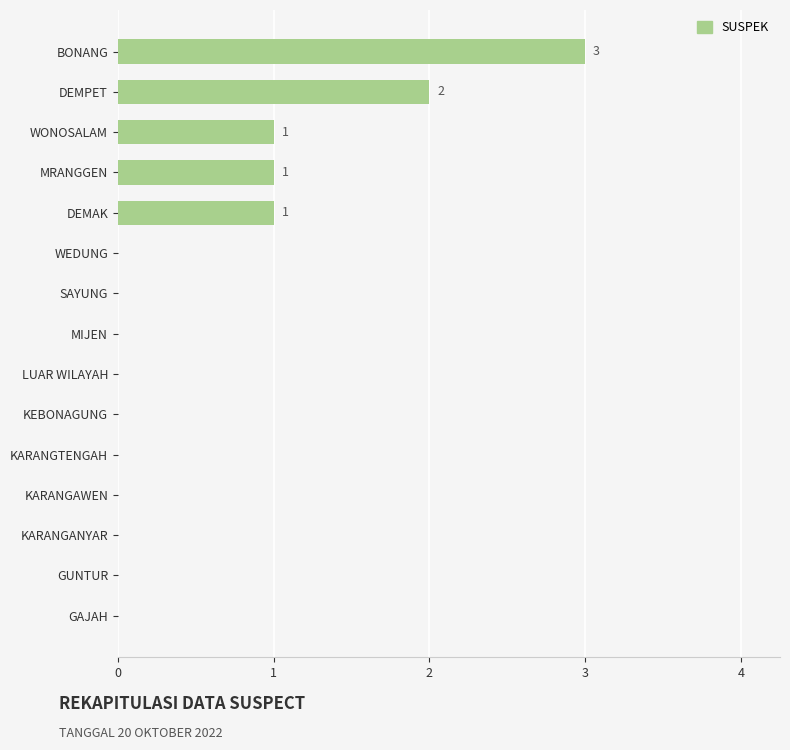

Count the values in the range 0 to 1.

13